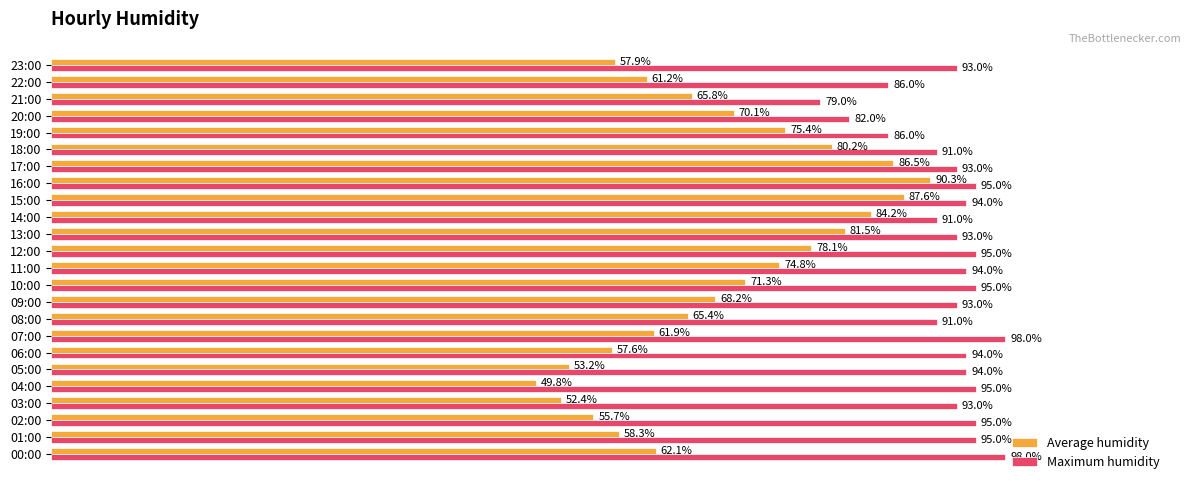

Which series has the largest range (max minus min)?

Average humidity